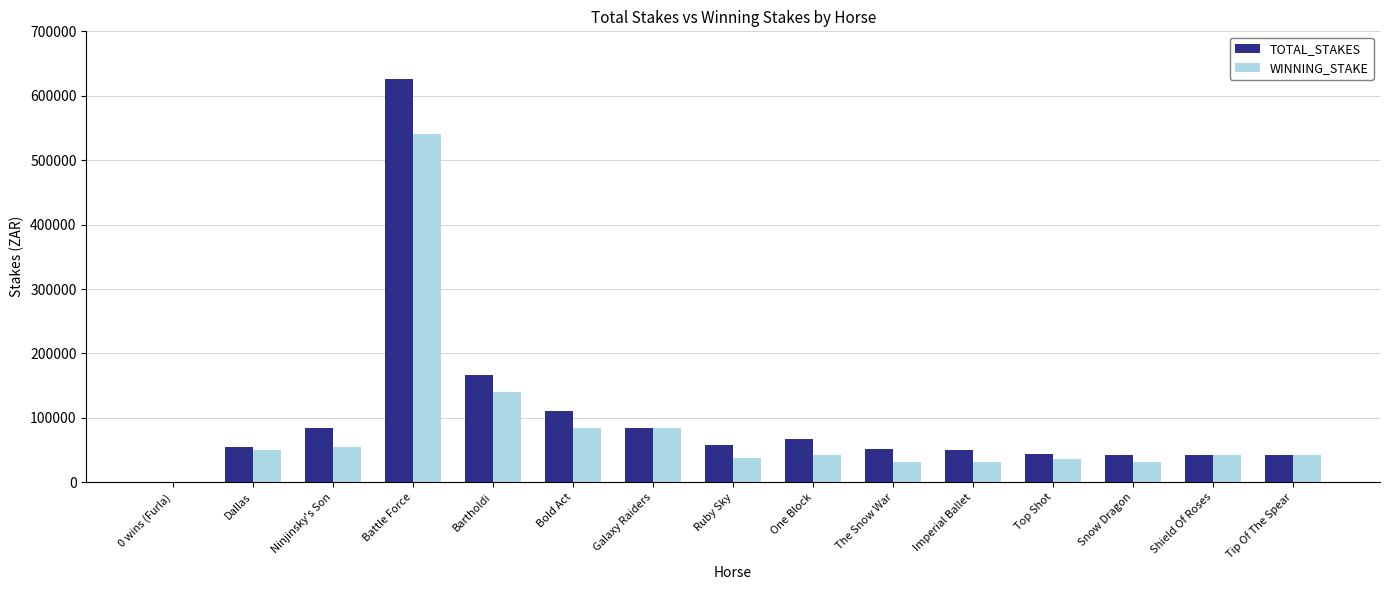

What is the sum of the TOTAL_STAKES values at Tip Of The Spear and Top Shot?

85750